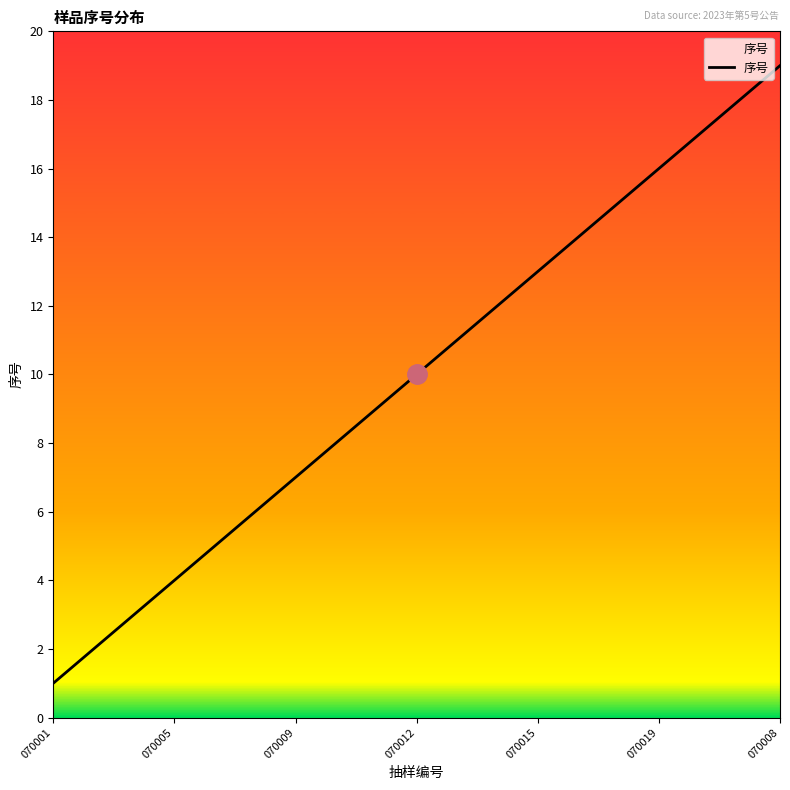

What is the greatest value displayed?

19